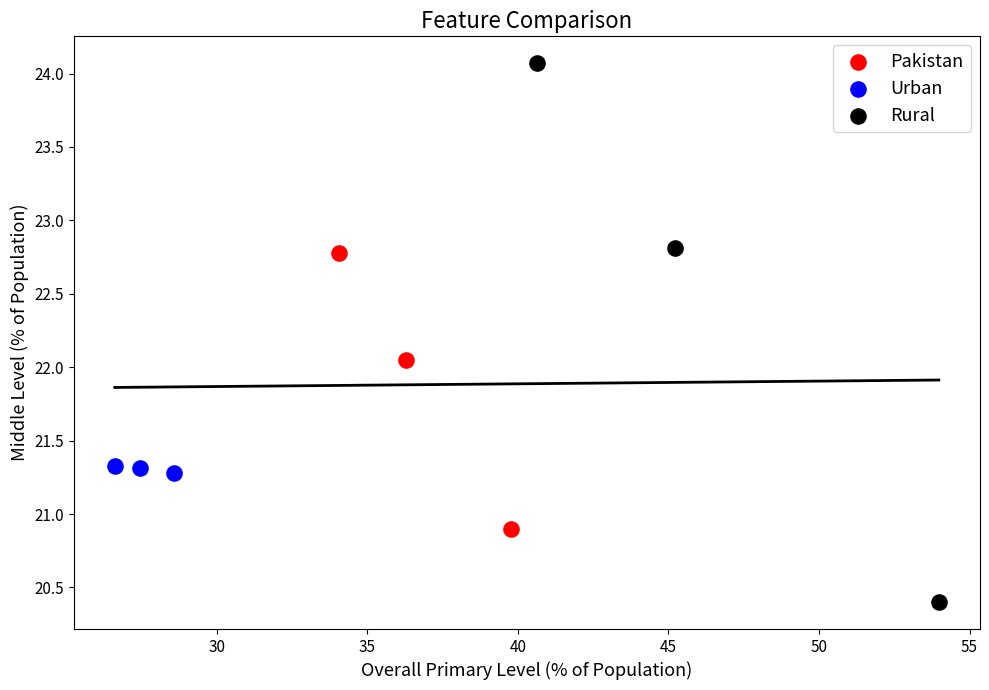

Which series contains the lowest Y value?

Rural